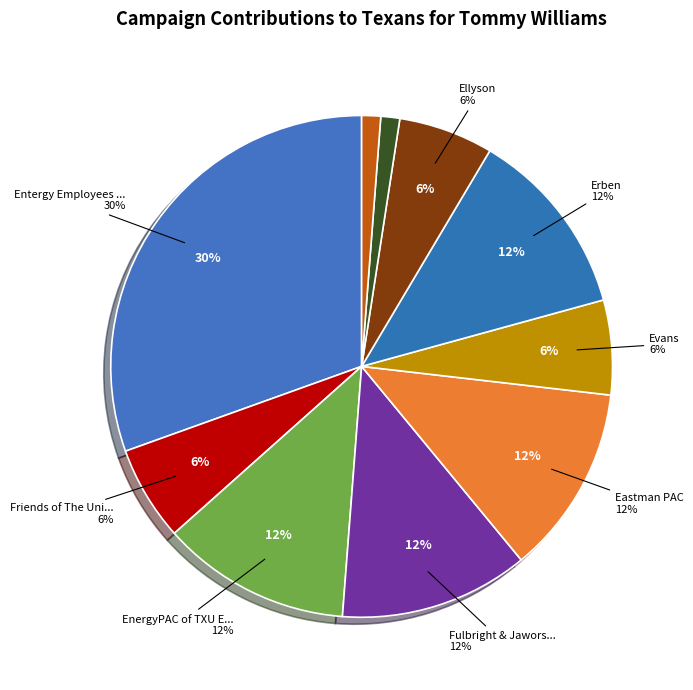

To the nearest percent, what percentage of the pie is Felts?

1%